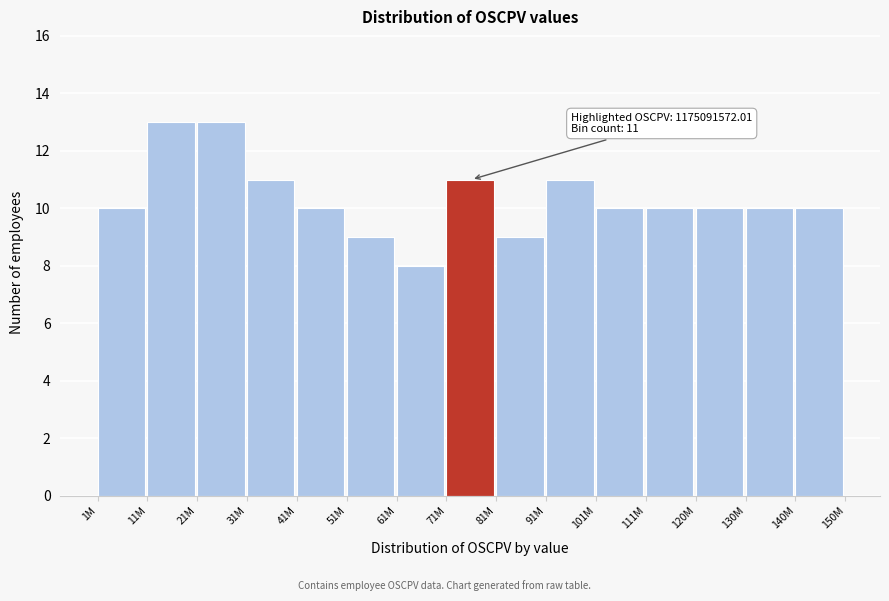

Reading right to left, extract all data points from this chart.

10	10	10	10	10	11	9	11	8	9	10	11	13	13	10